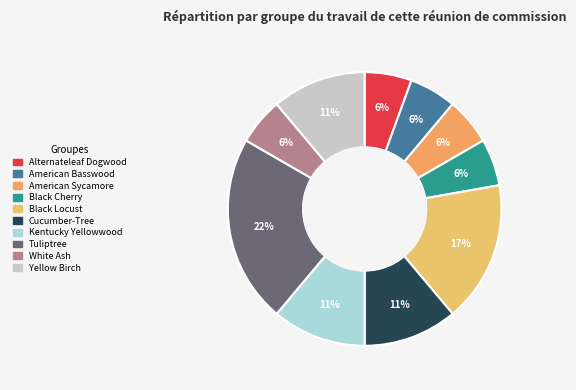

How many segments does this pie chart have?

10